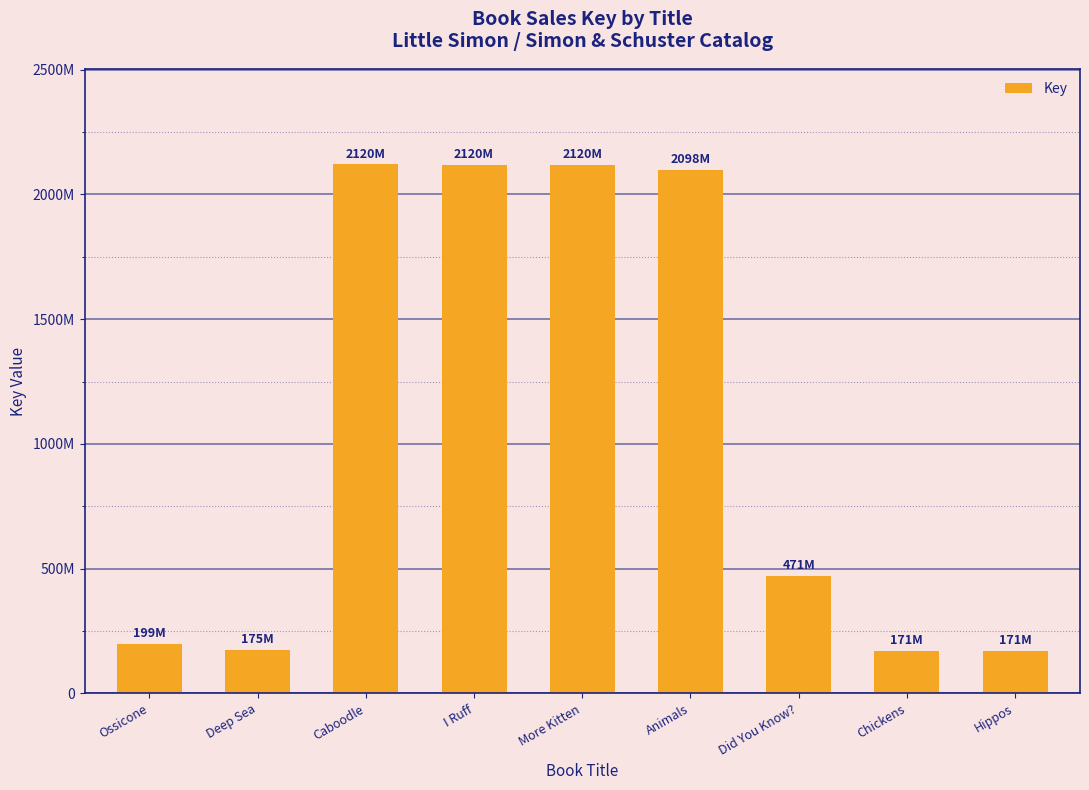

Does the chart contain any negative values?

No